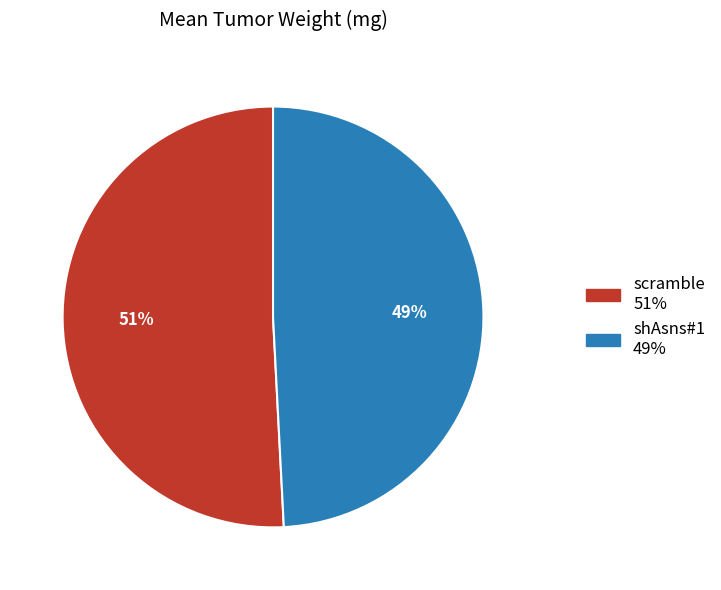

Rank the categories by value from highest to lowest.

scramble, shAsns#1